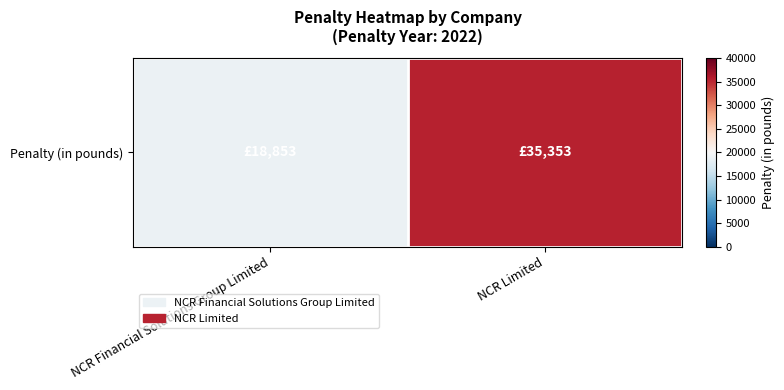

Which label corresponds to the largest value in the chart?

NCR Limited